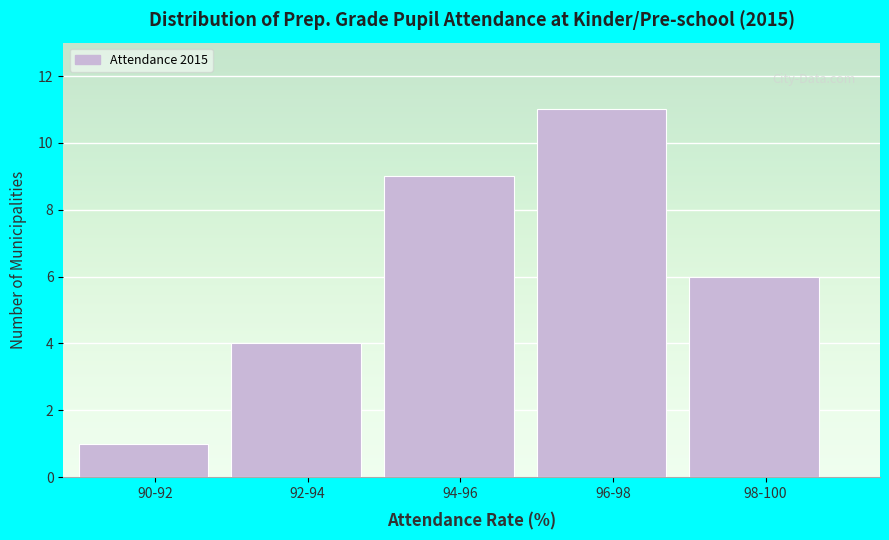

Reading left to right, list all the values displayed in this chart.

1	4	9	11	6